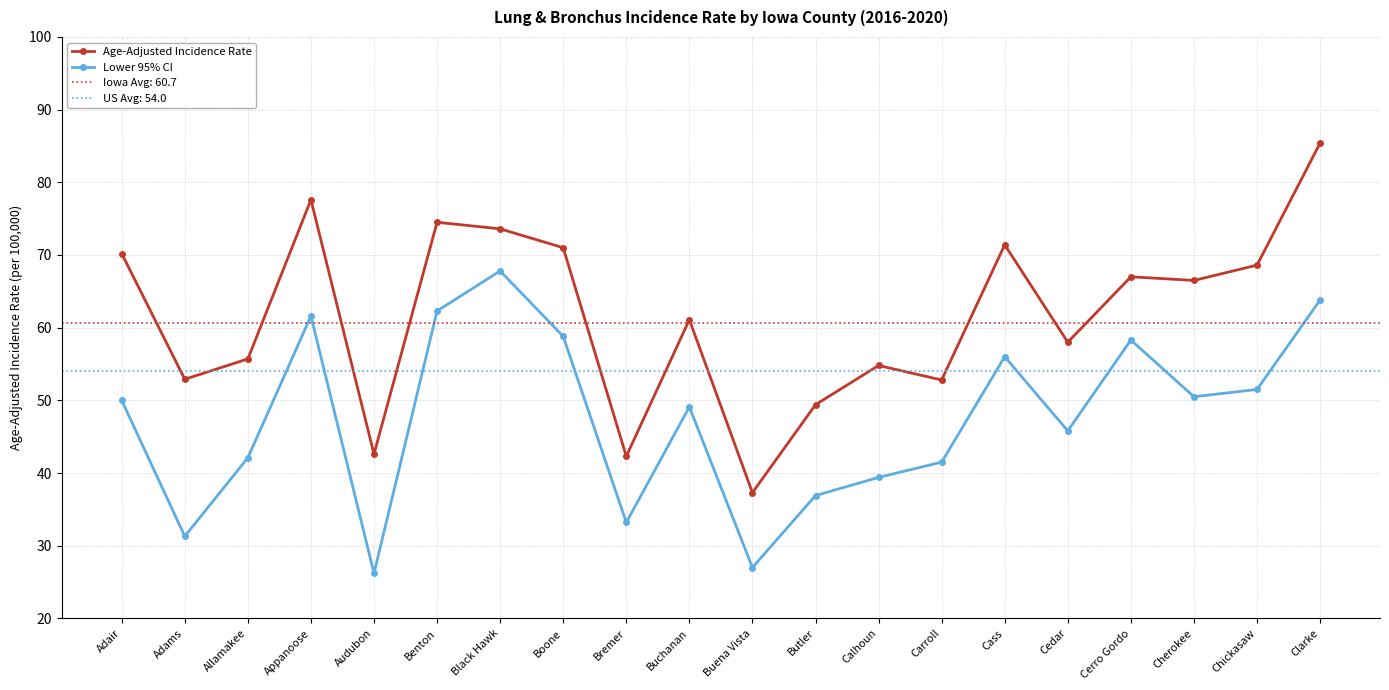

At which category is the sum across all series the highest?

Clarke